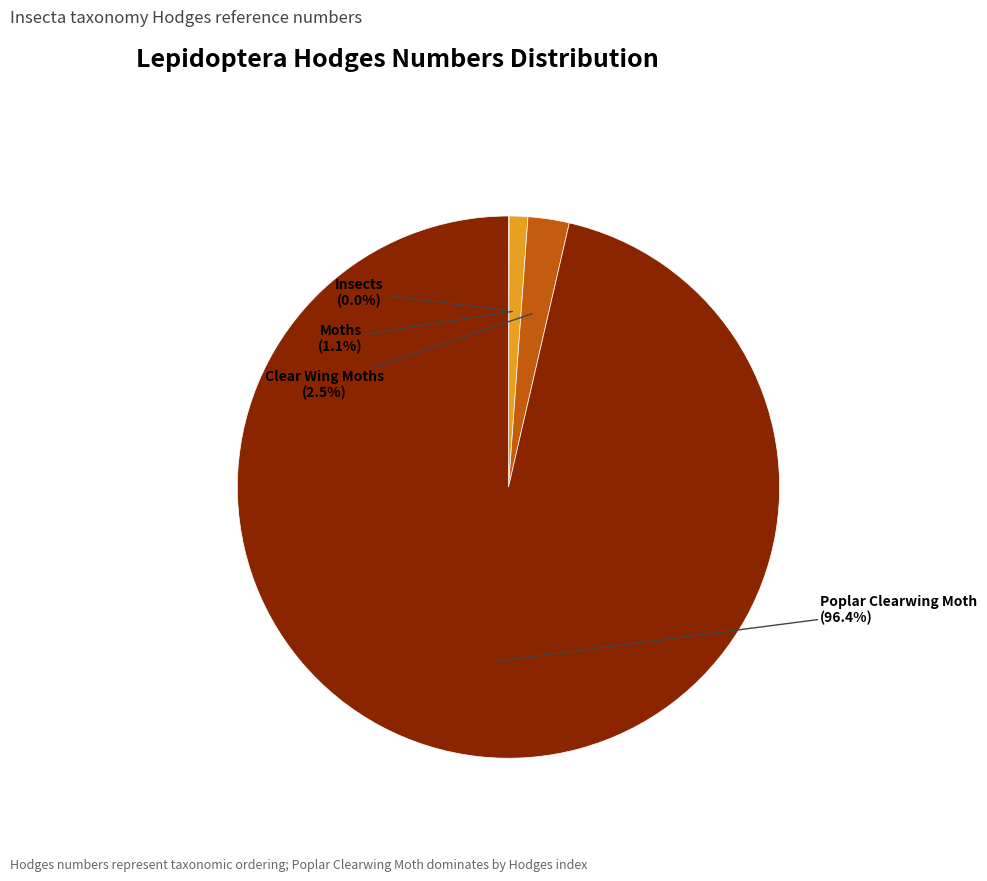

Which slice represents more than half of the pie?

Poplar Clearwing Moth